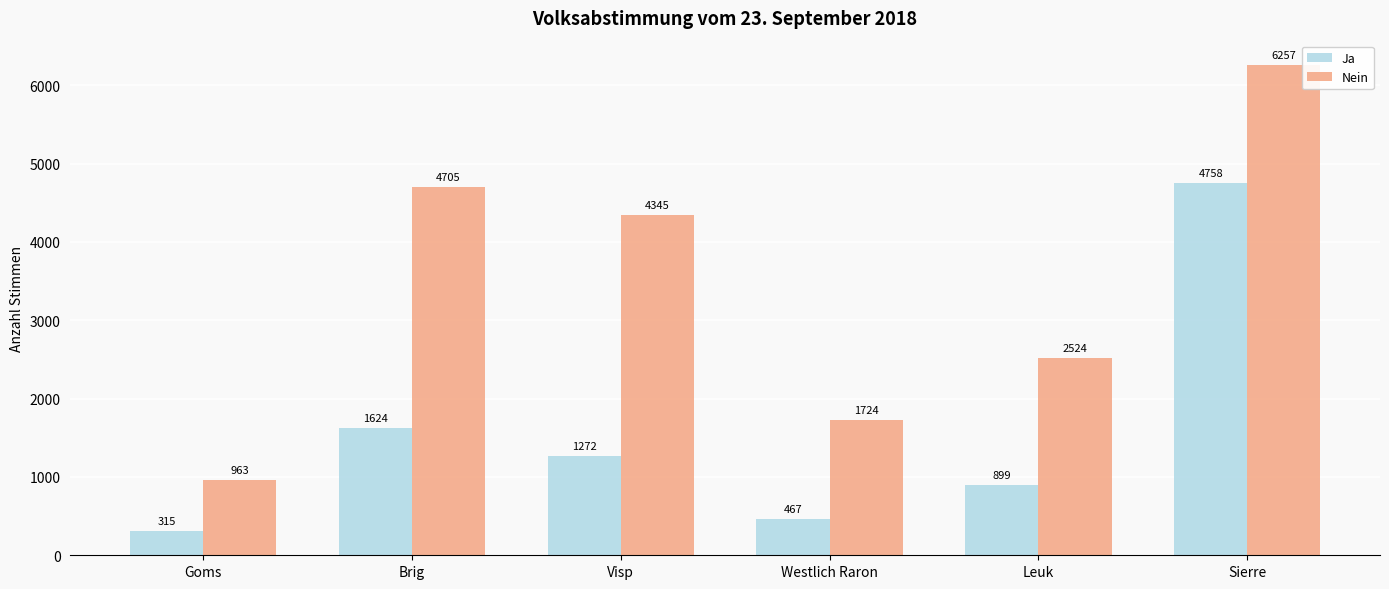

What is the label of the 4th bar from the right?

Visp